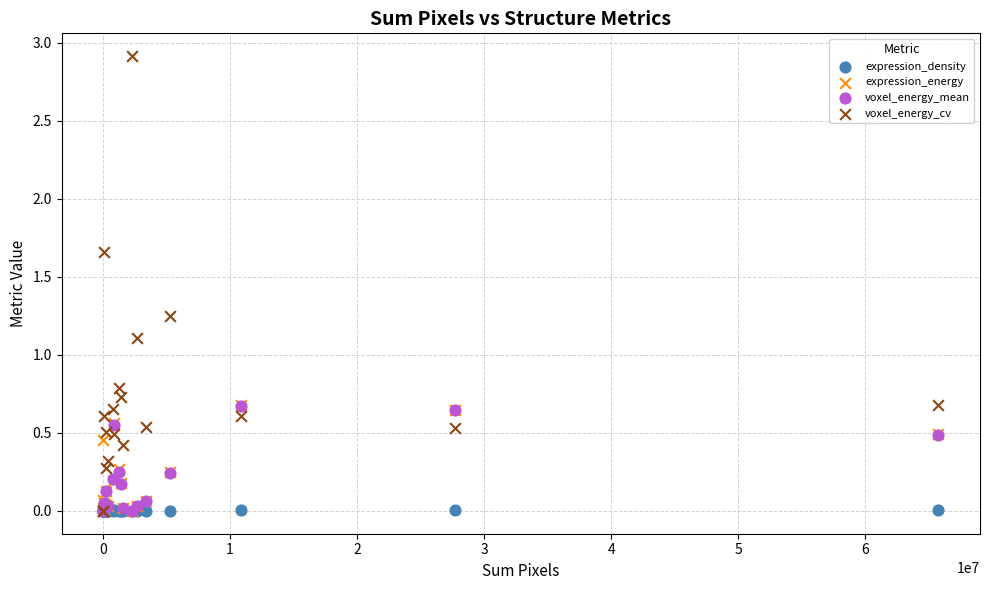

Across all series, what Y value is closest to 1?

1.1